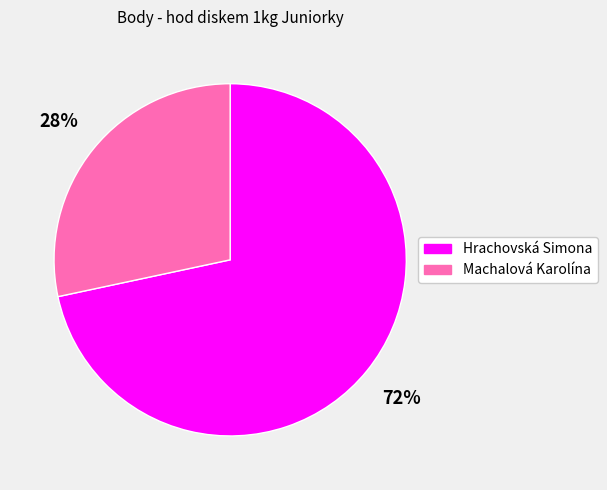

Is the sum of Hrachovská Simona and Machalová Karolína greater than half?

Yes